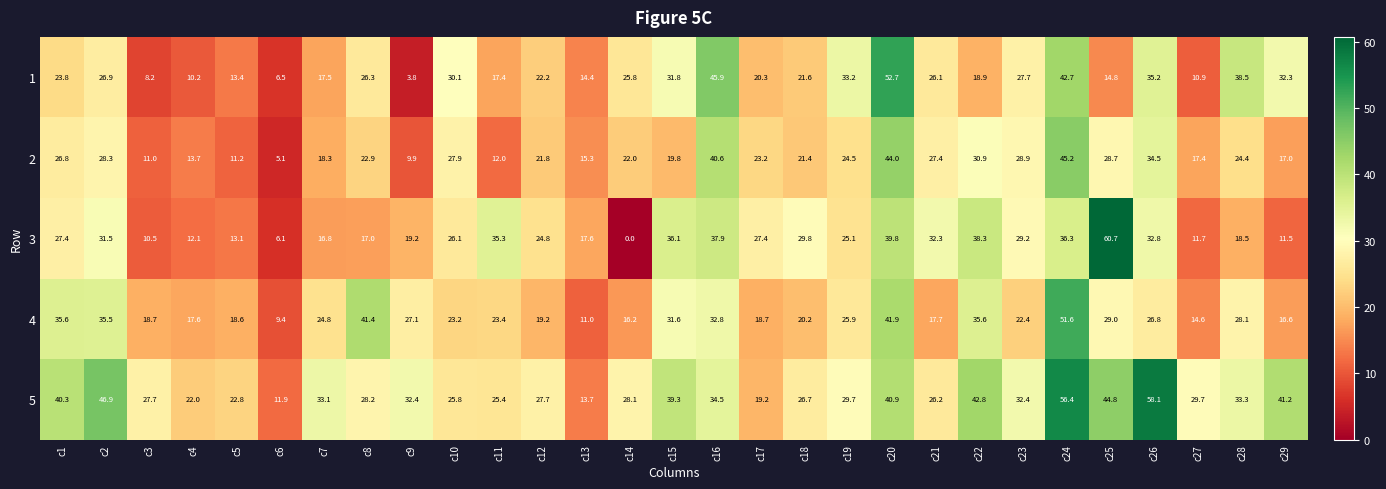

What is the average value of the 4 series?

25.4